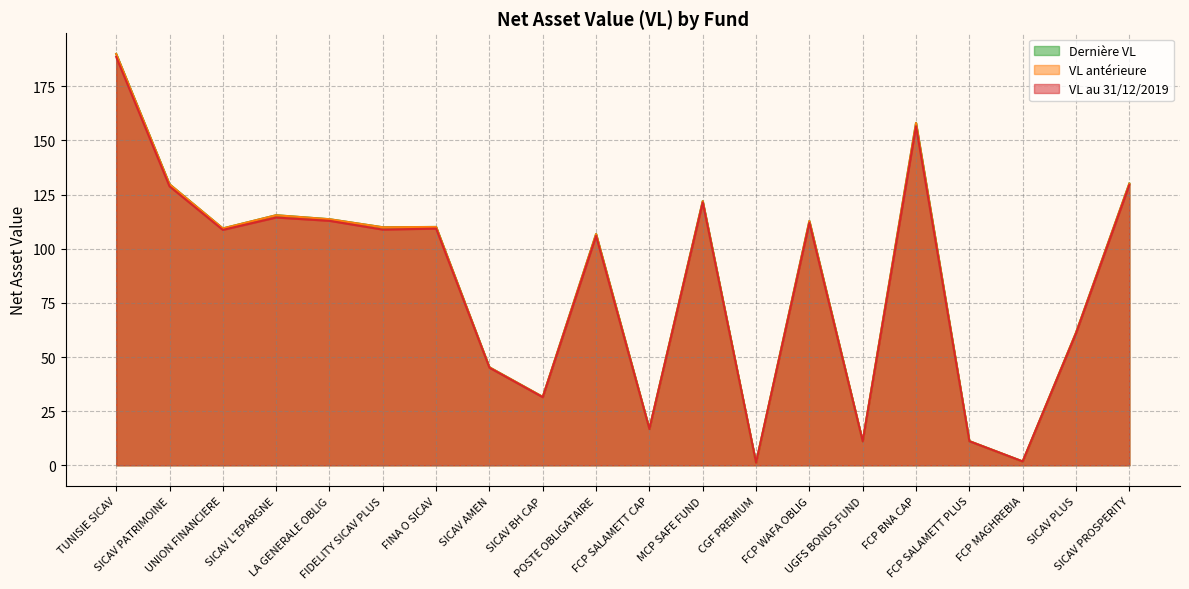

What is the average value of the VL antérieure series?

84.4